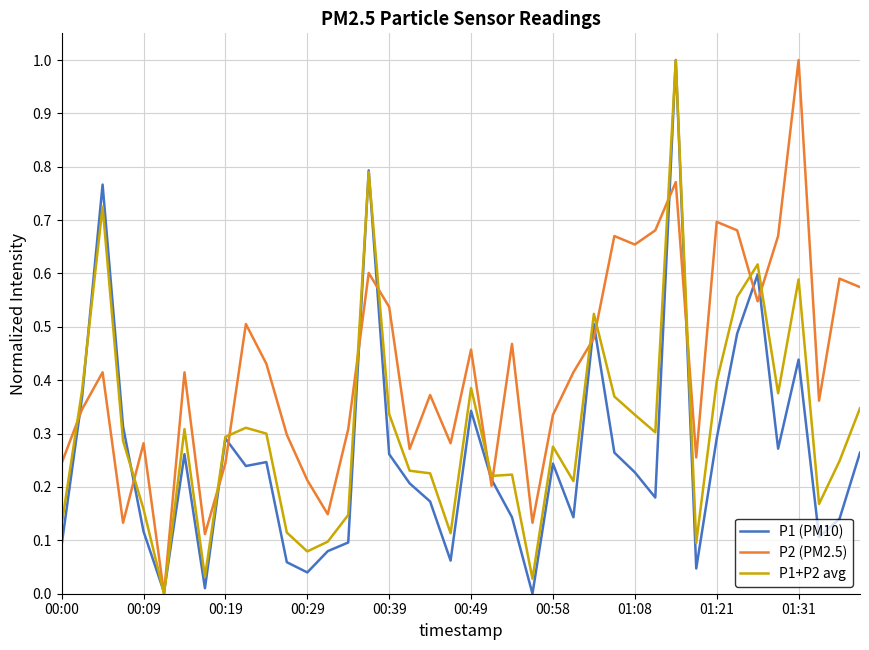

How many P2 (PM2.5) values are between 0 and 1?

40